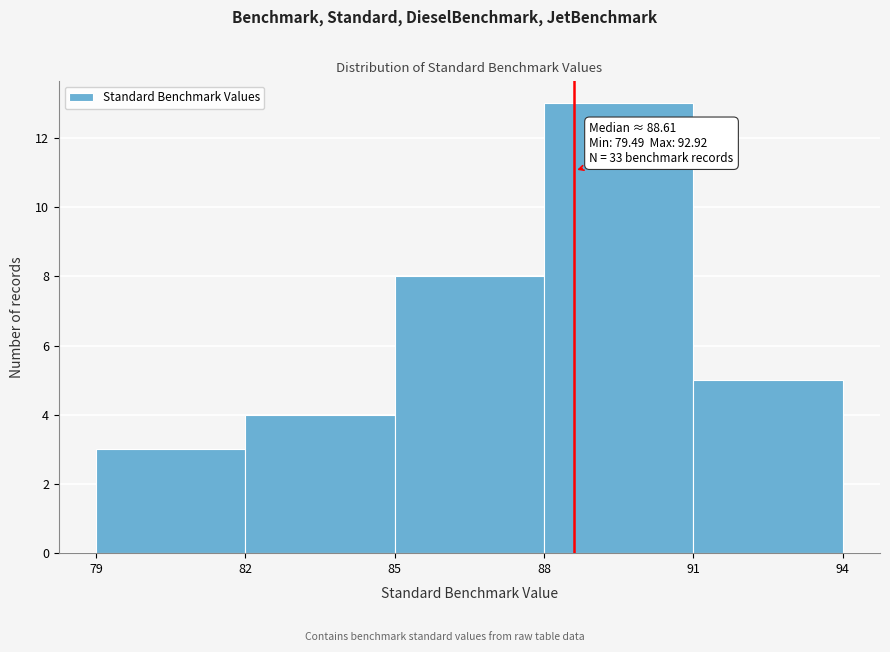

Over which range of the x-axis is the bar tallest?

88 to 91